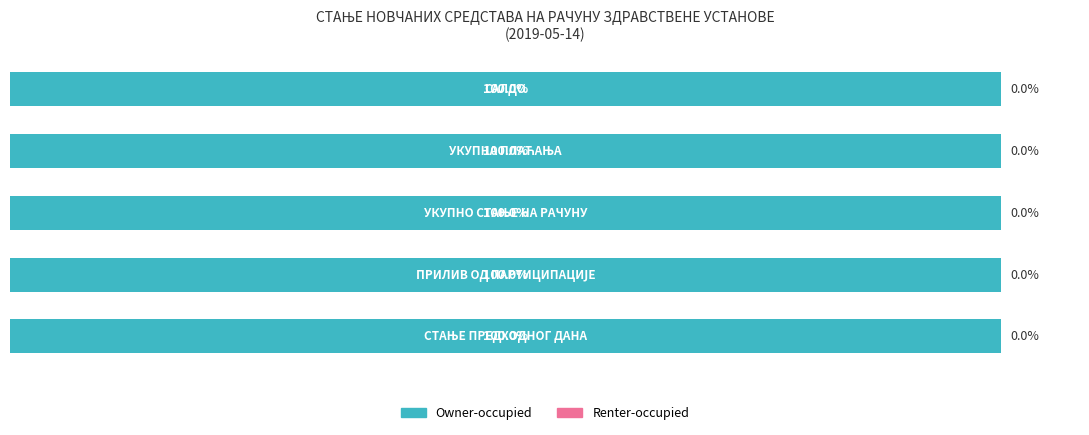

What is the value of the Owner-occupied bar at the 3rd from the left?

5001335.2